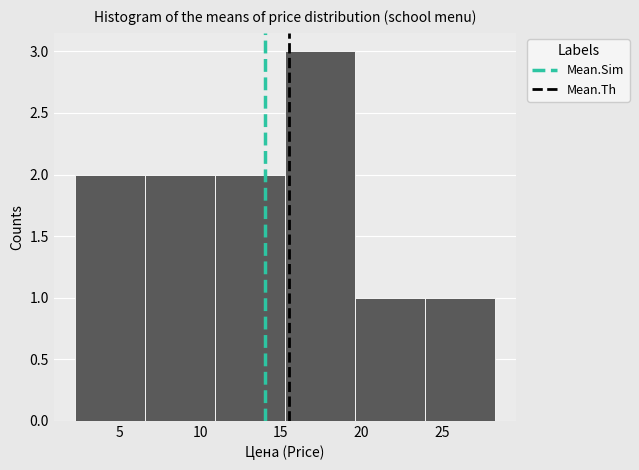

What is the height of the bar covering 2.0 to 6.5 on the x-axis? Neither the bar edges nor the heights are printed on the chart, so give them approximately, as read against the axes.

2